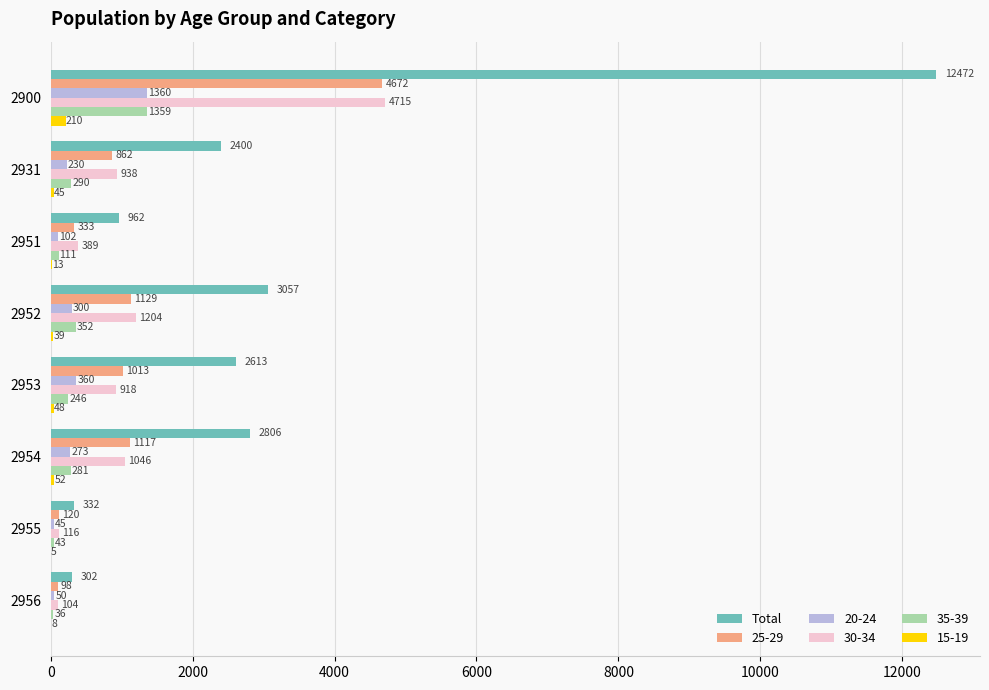

Between 2931 and 2954, which series saw the biggest shift?

Total